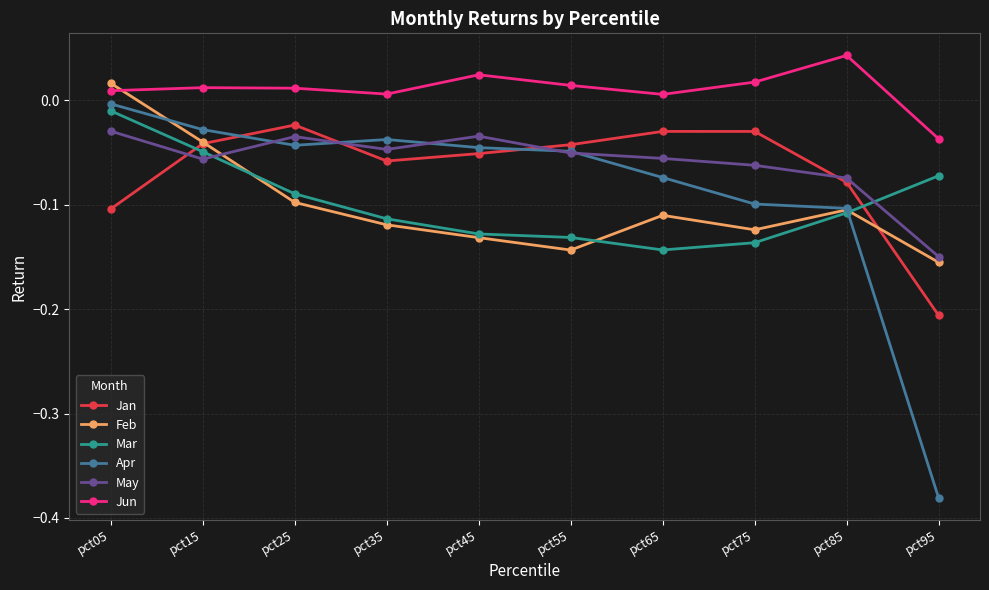

Rank the series at pct95 from highest to lowest value.

Jun, Mar, May, Feb, Jan, Apr